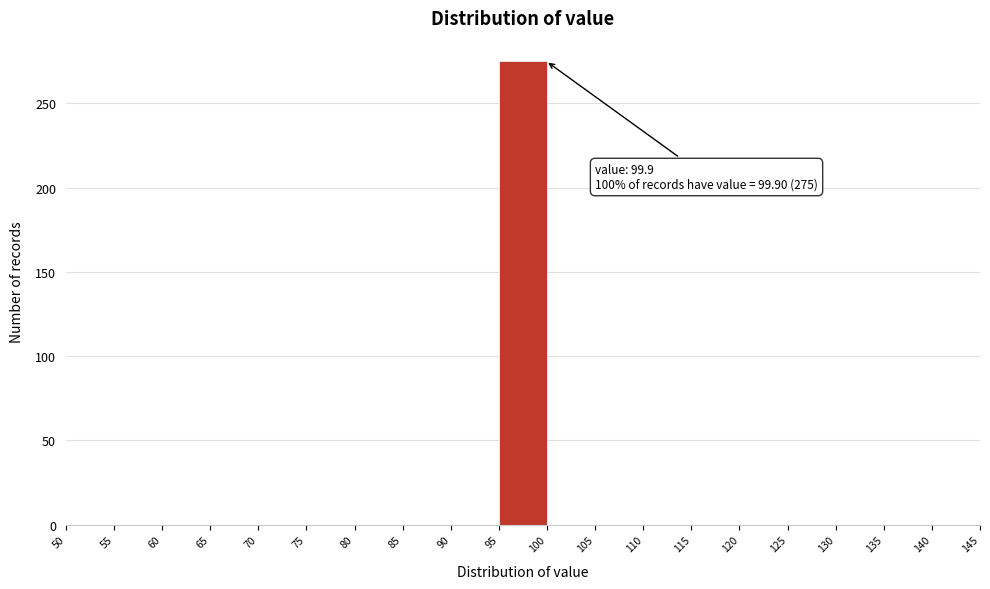

Over which range of the x-axis is the bar tallest?

95 to 100